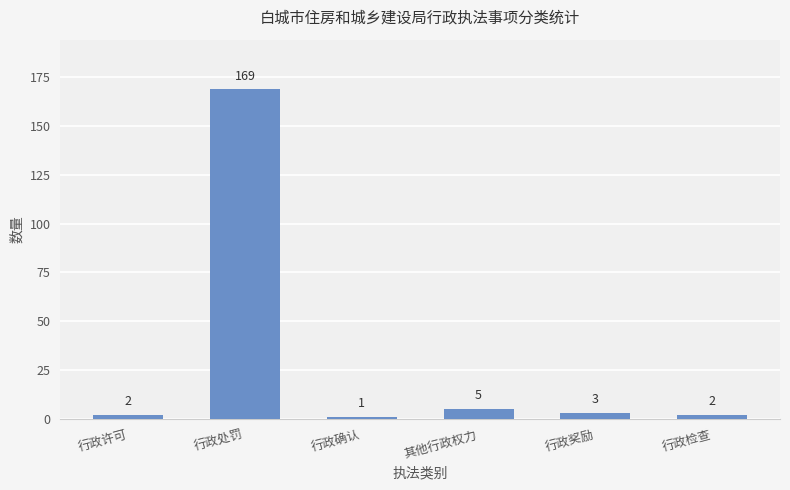

Which has a higher value, 其他行政权力 or 行政确认?

其他行政权力